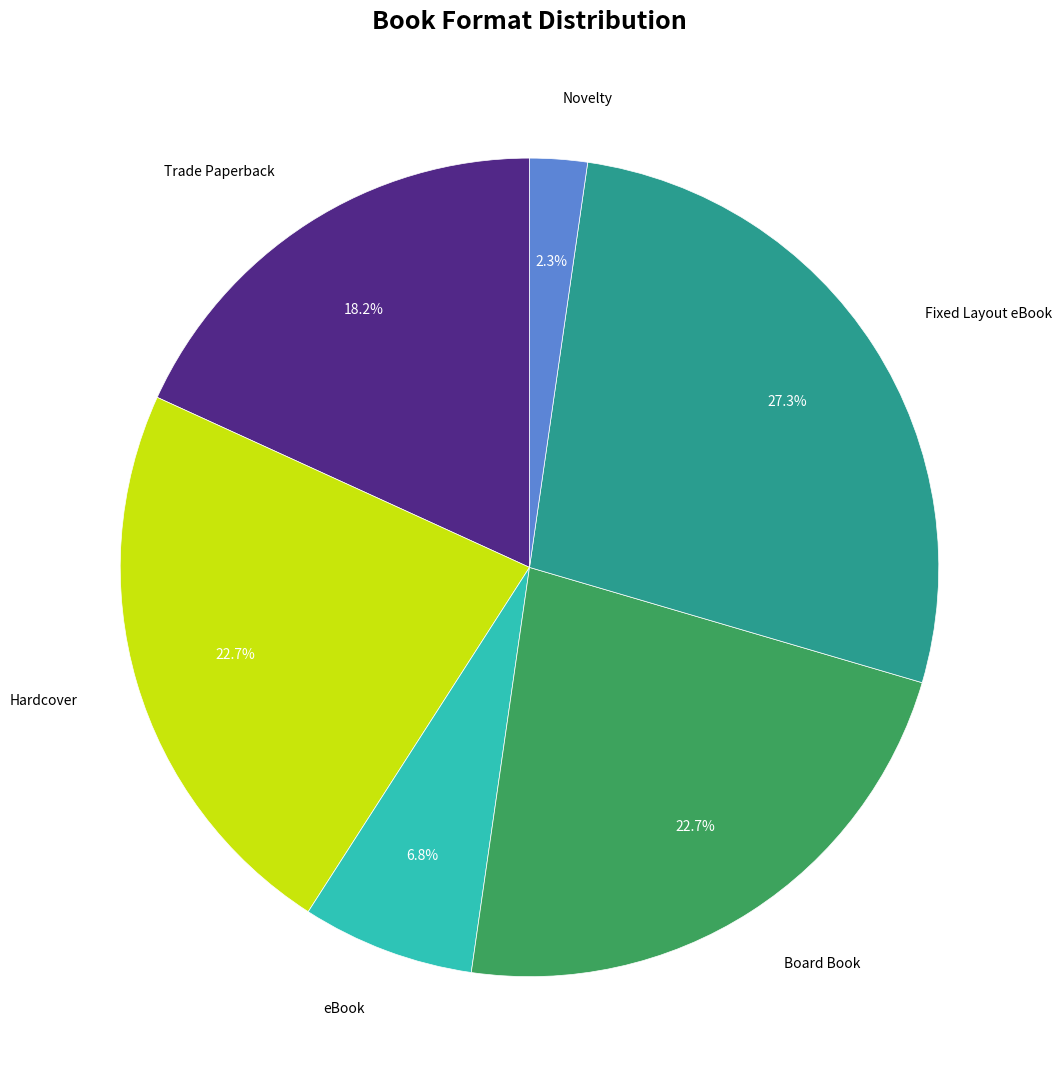

Is there any slice that represents more than half of the pie?

No